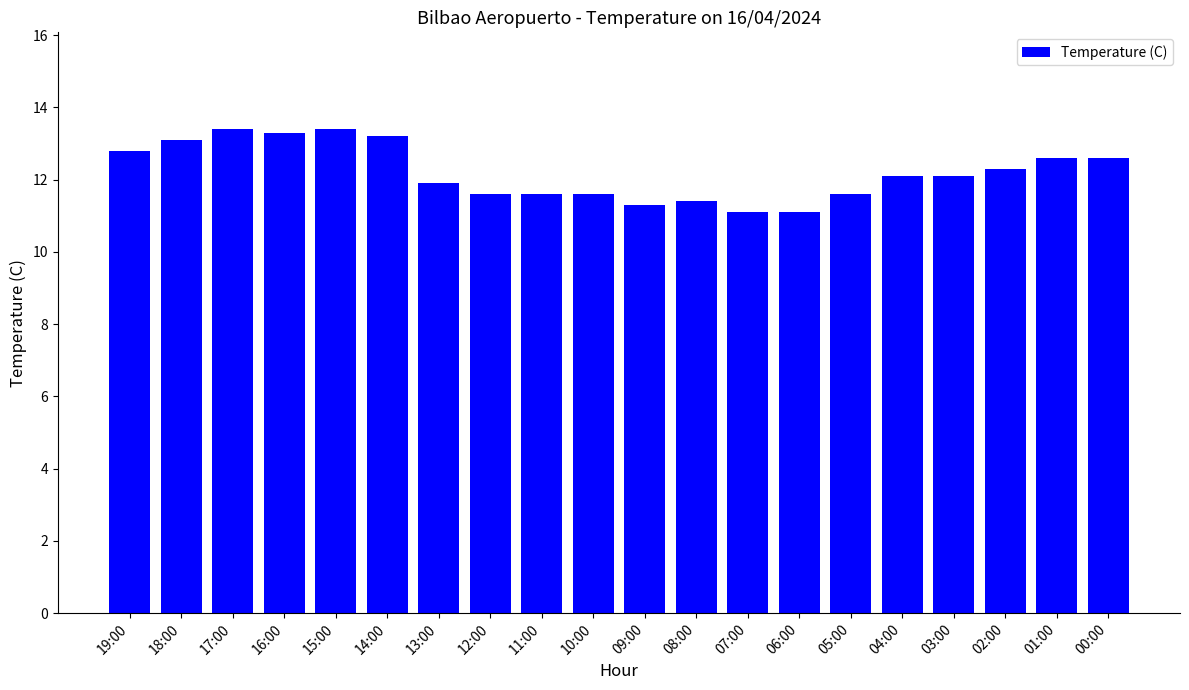

What is the minimum value shown in the chart?

11.1